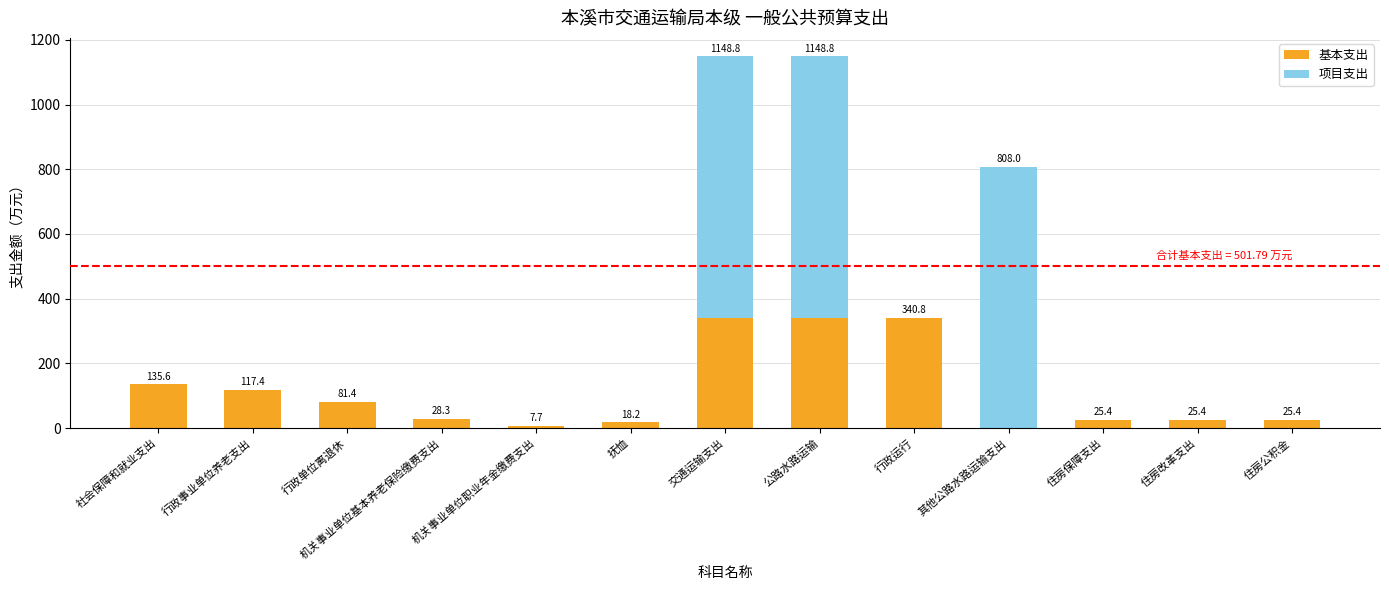

Are the bars grouped side by side (vs. stacked)?

No